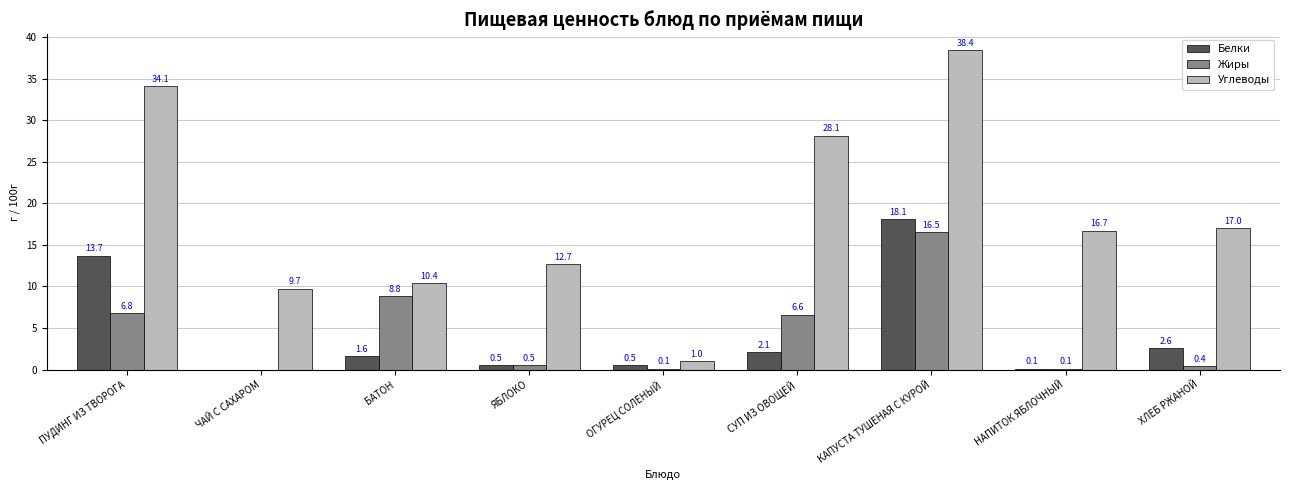

The value of Углеводы at ПУДИНГ ИЗ ТВОРОГА is 34.1. True or false?

True